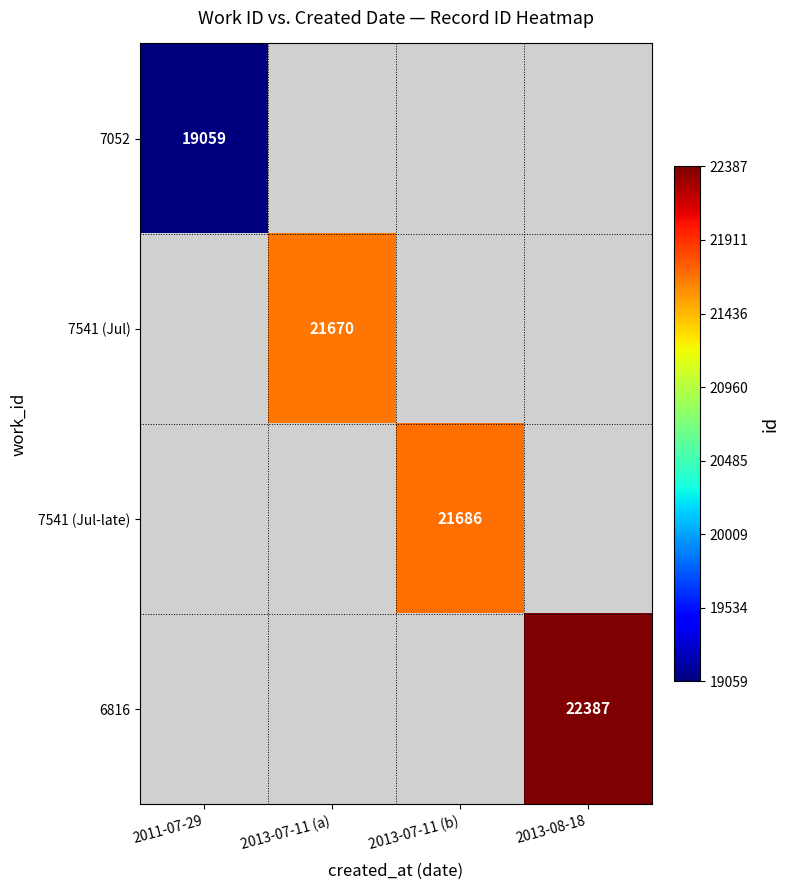

At which category does the chart reach its peak across all series?

2013-08-18